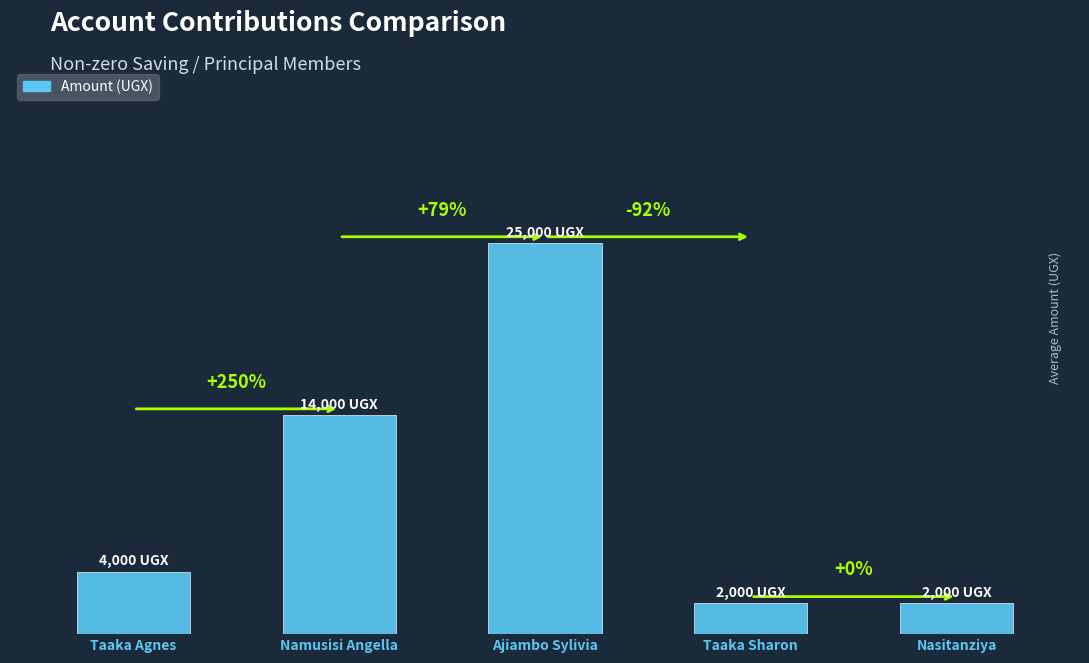

The chart shows a value of 37766 at Ajiambo Sylivia. True or false?

False